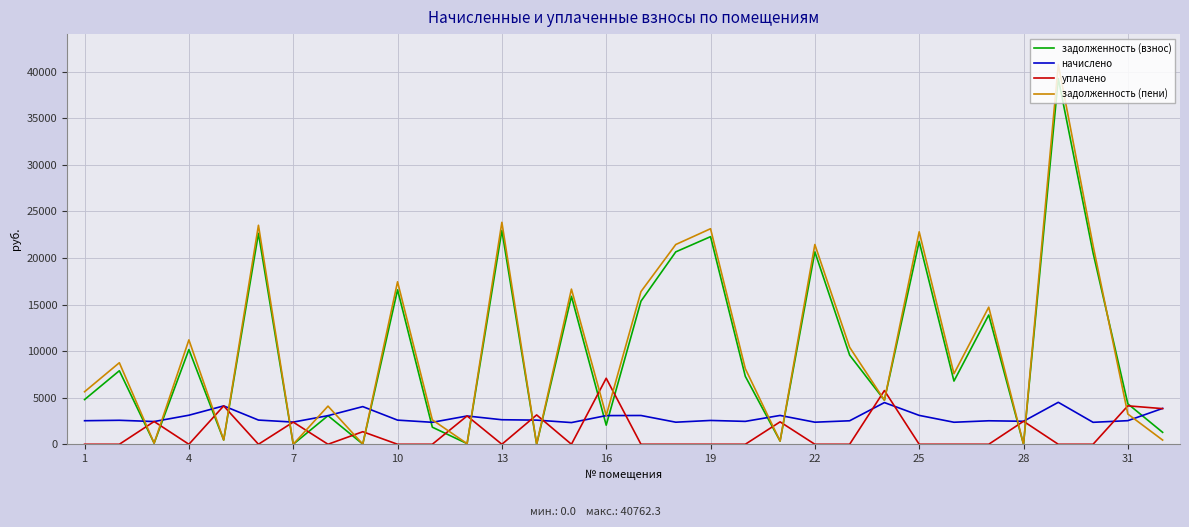

How many interior local valleys does the задолженность (взнос) series have?

11